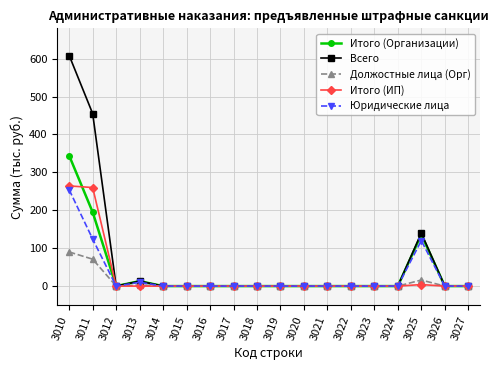

Which series changed the most between 3010 and 3013?

Всего